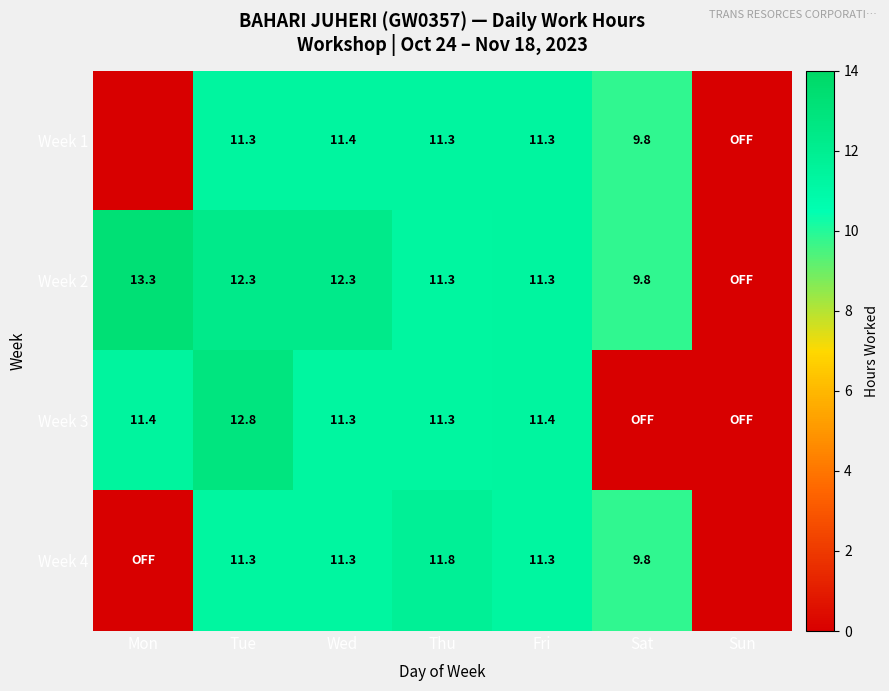

True or false: Week 3 has a value of 11.4 at Fri.

True